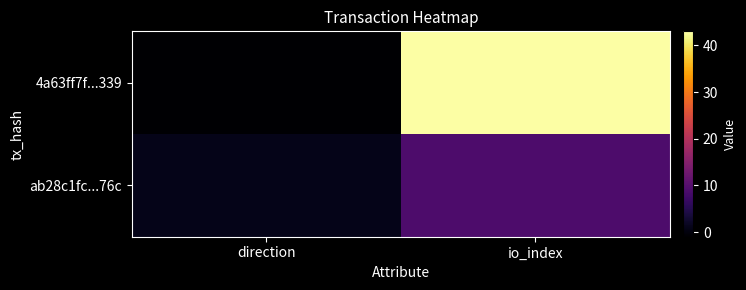

Rank the series at io_index from highest to lowest value.

4a63ff7f...339, ab28c1fc...76c